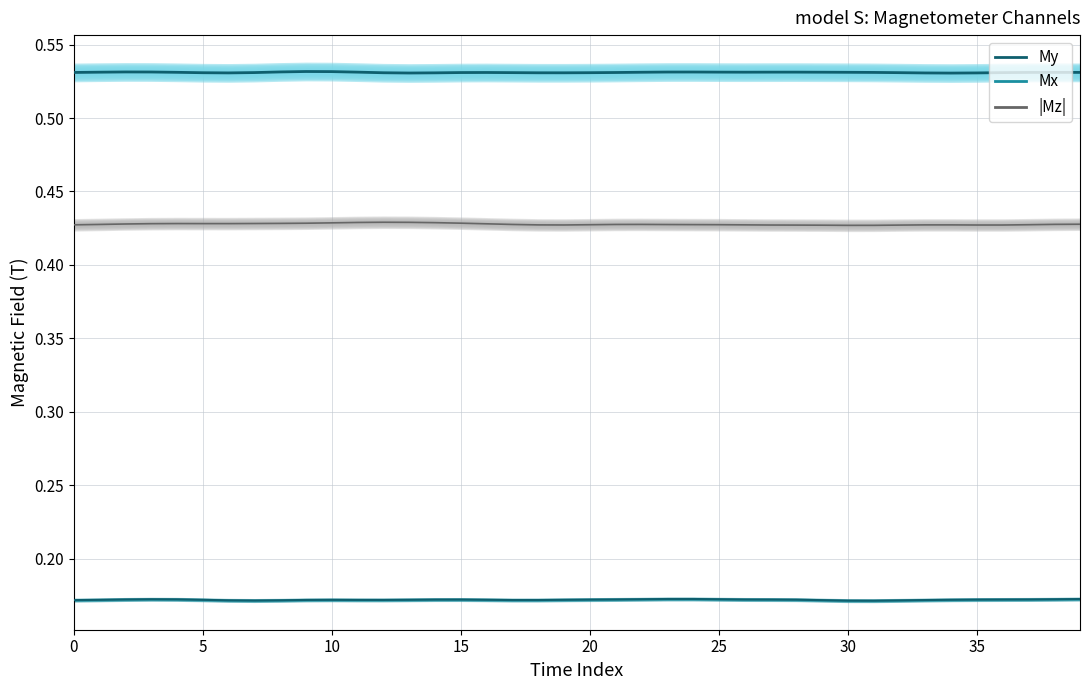

Which series has the largest range (max minus min)?

|Mz| (upper envelope)